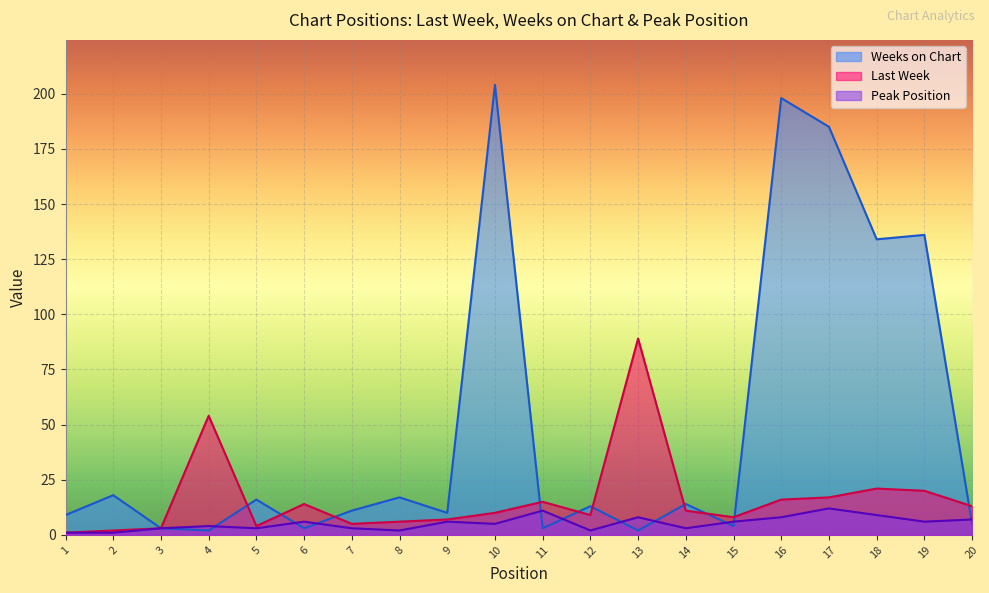

True or false: Last Week and Weeks on Chart intersect in this chart.

True